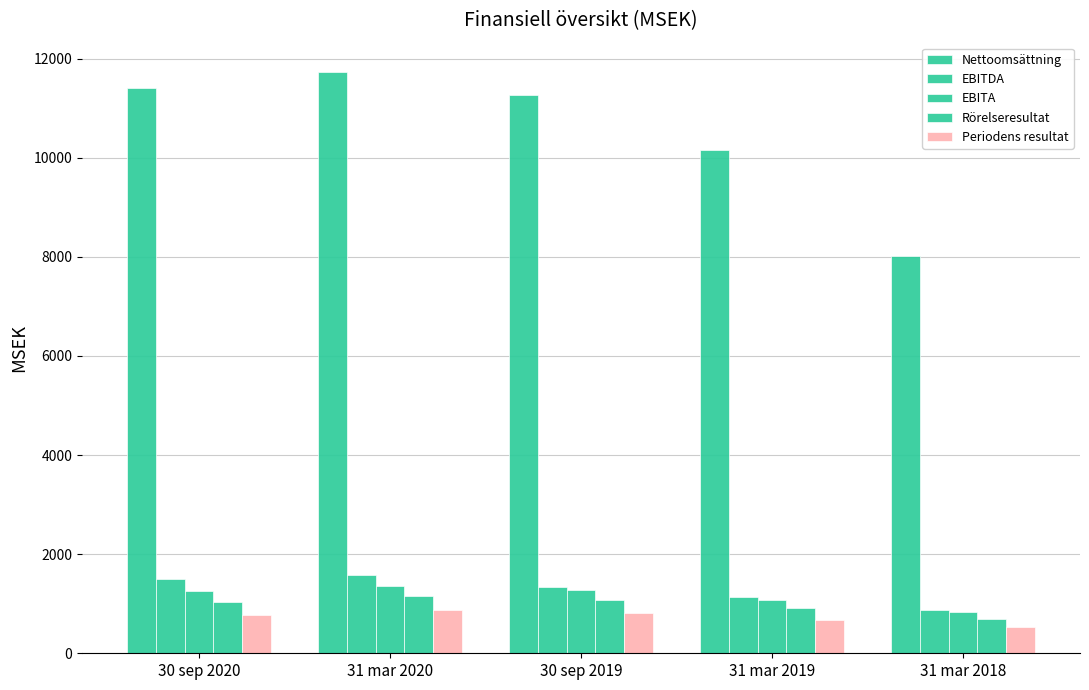

What is the difference between the highest and lowest values at 31 mar 2019?

9476